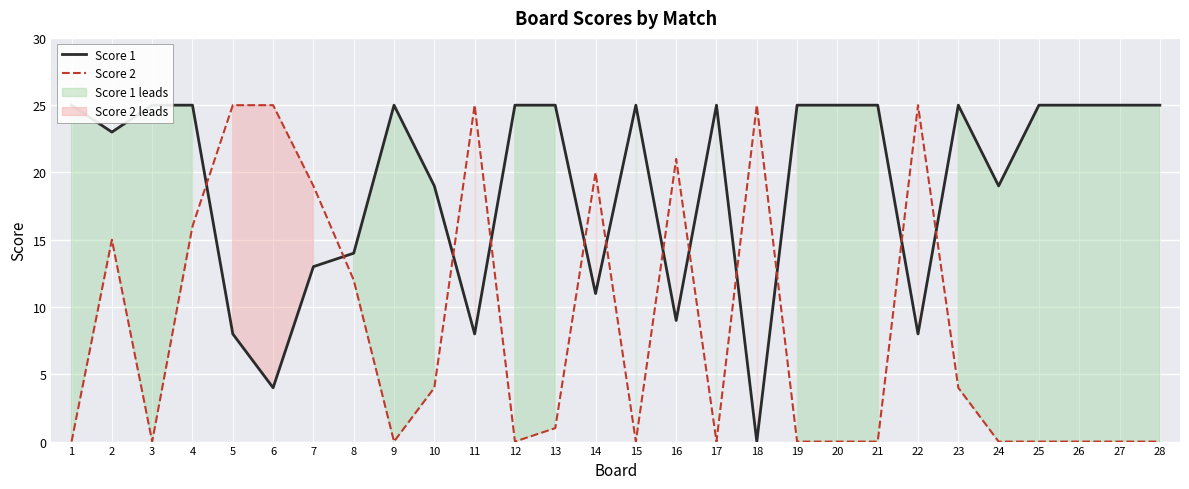

List the series in order of their peak value, highest first.

Score 1, Score 2